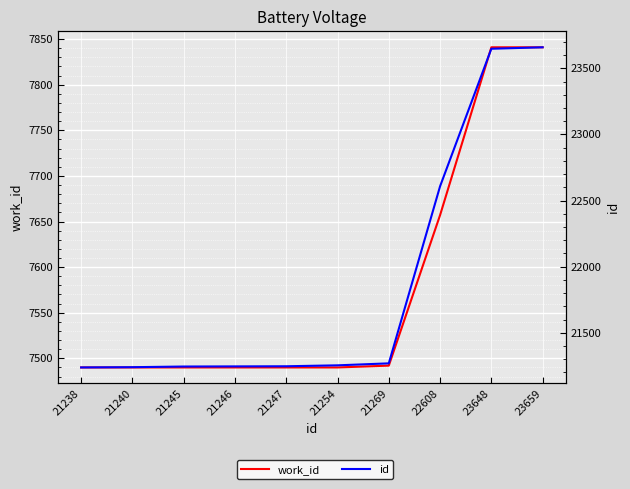

Is it true that id equals 35403 at 21240?

False